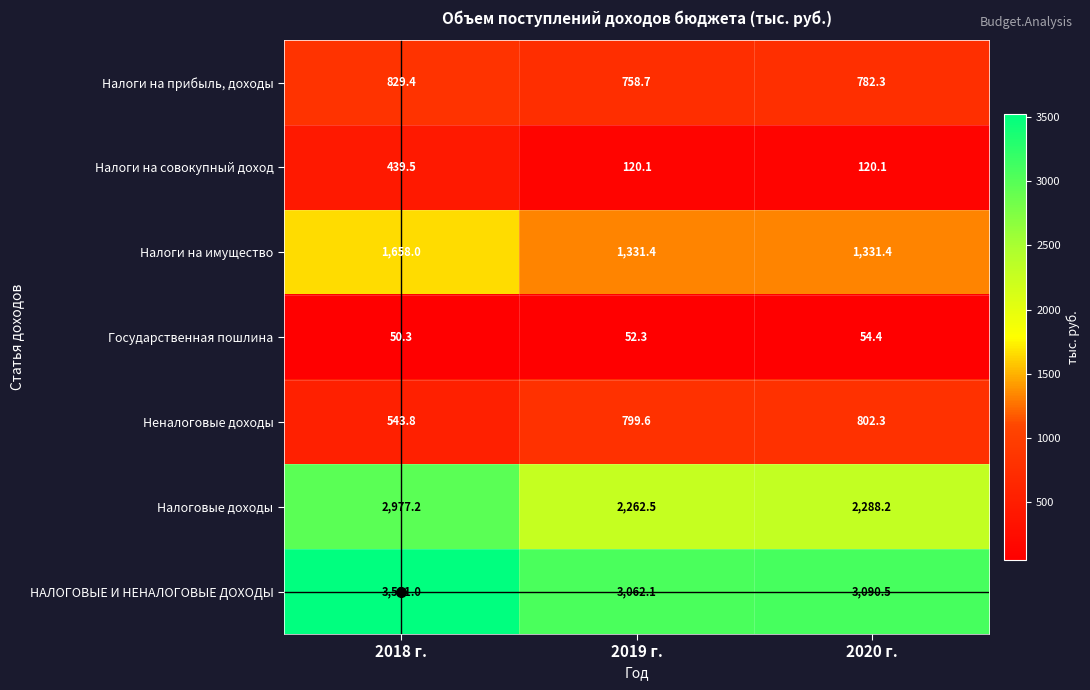

Between 2018 г. and 2019 г., which series saw the biggest shift?

Налоговые доходы